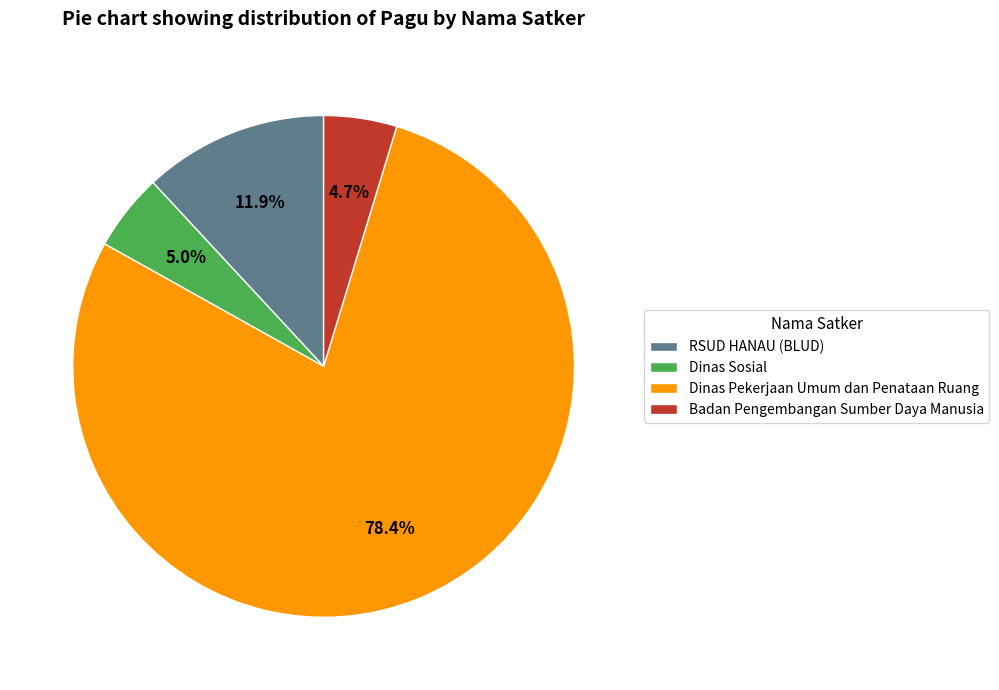

To the nearest percent, what is the combined percentage of Badan Pengembangan Sumber Daya Manusia and Dinas Pekerjaan Umum dan Penataan Ruang?

83%